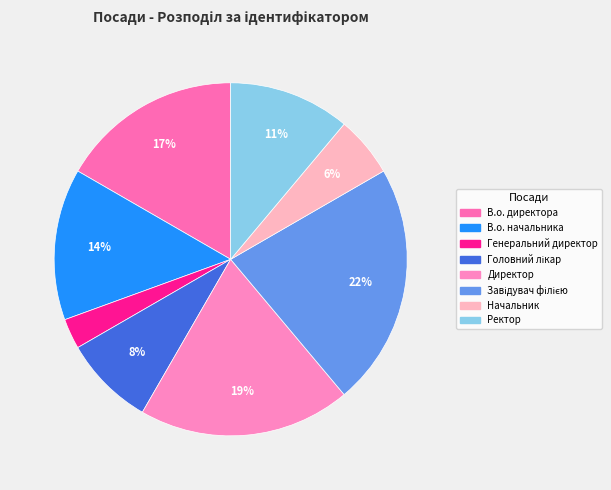

How many slices are in this pie chart?

8